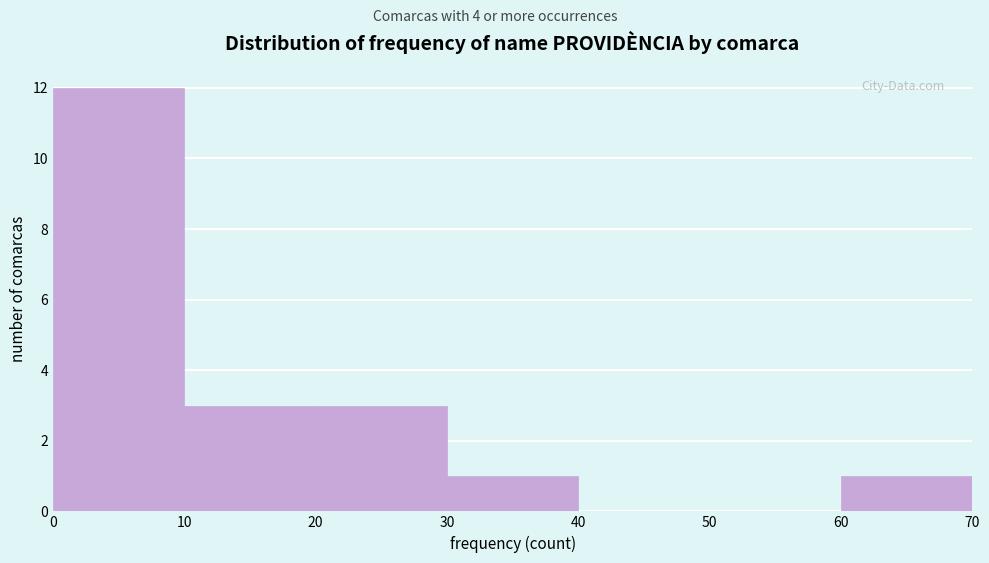

Which range on the x-axis has the tallest bar?

0 to 10